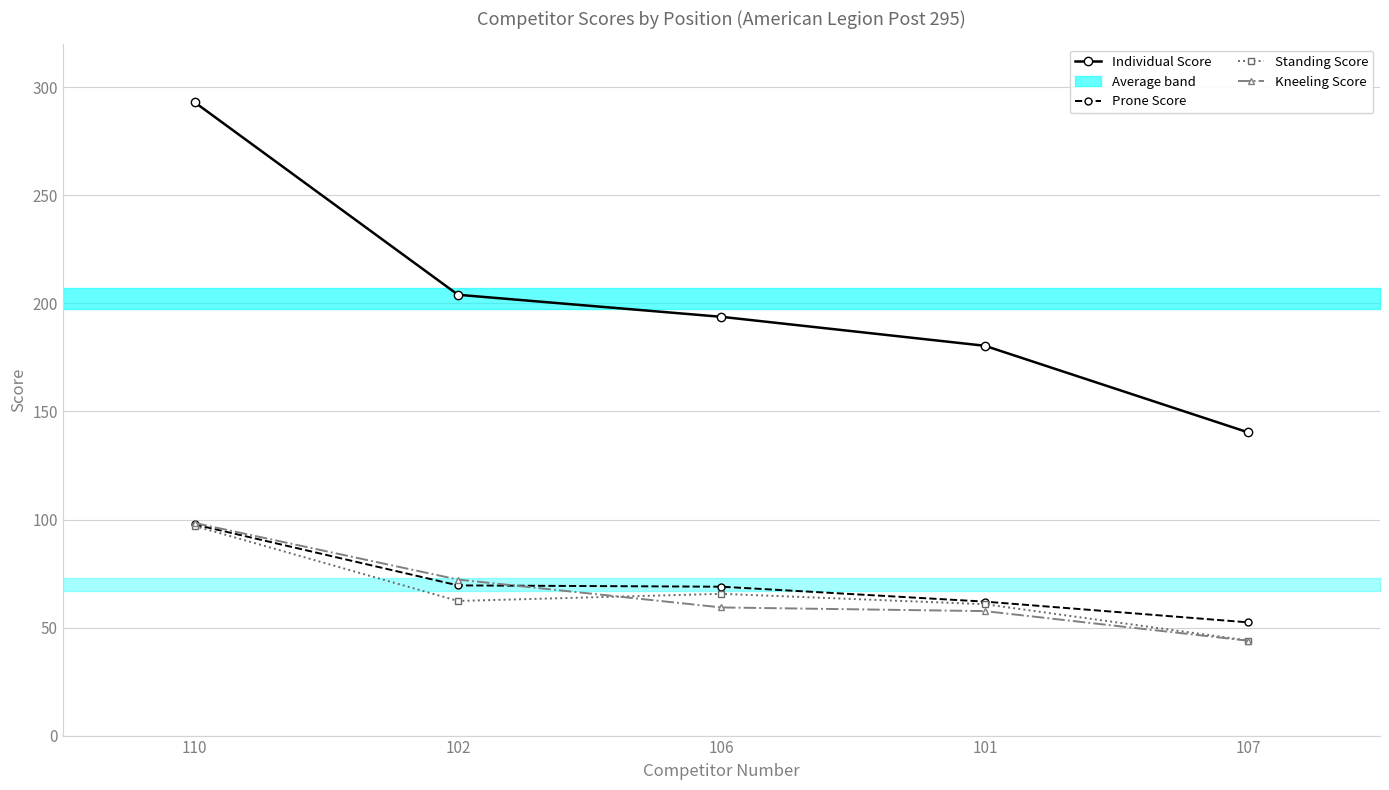

At which category does the chart reach its peak across all series?

110